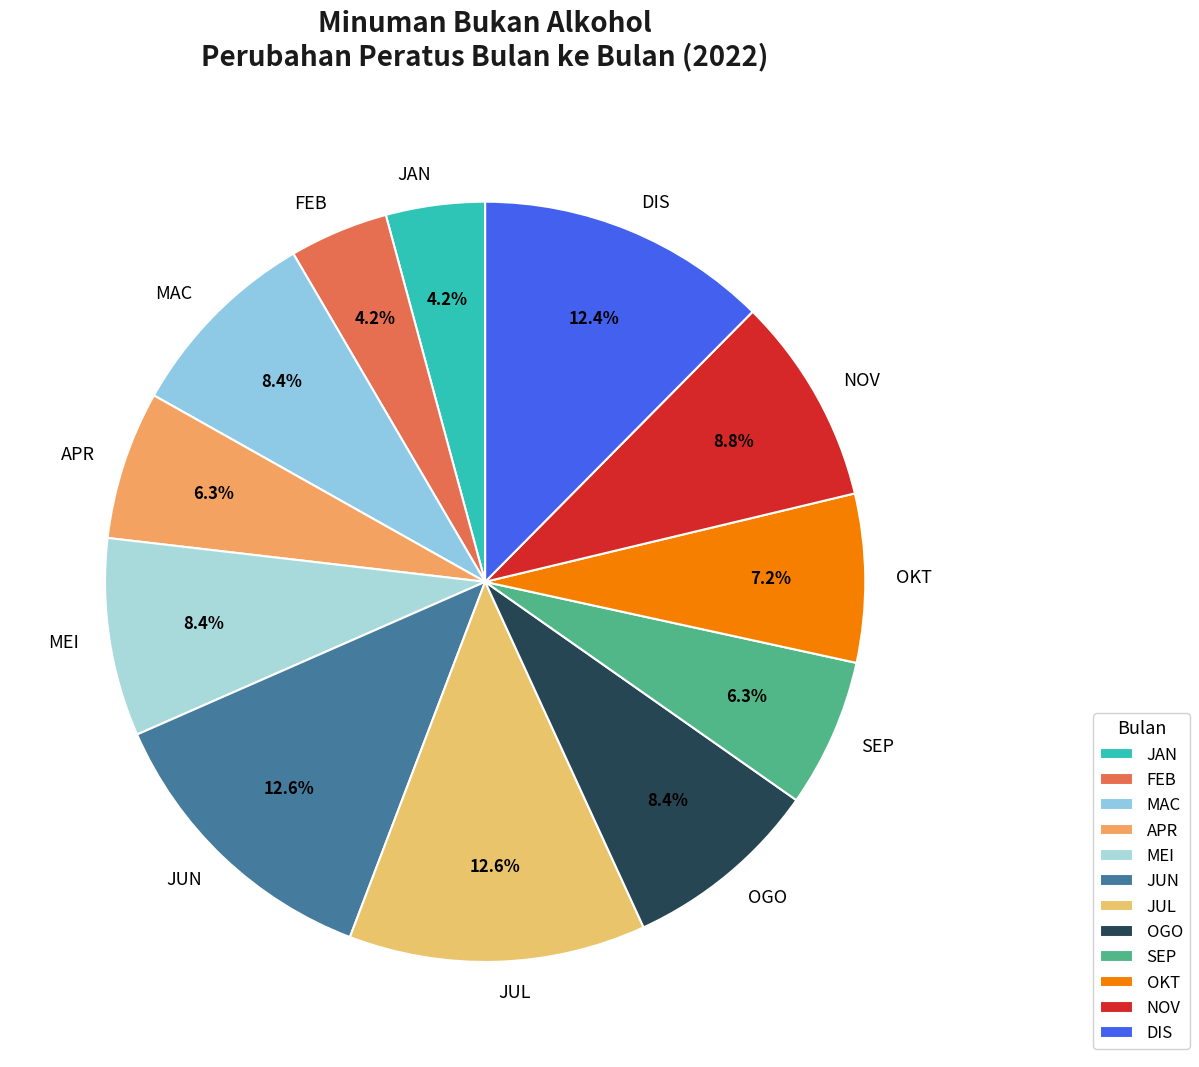

Does OGO represent more than half of the total?

No